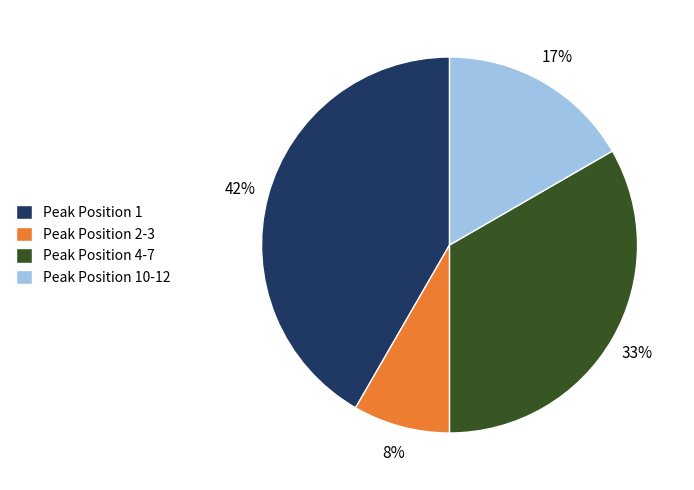

Which category has the biggest portion of the pie?

Peak Position 1